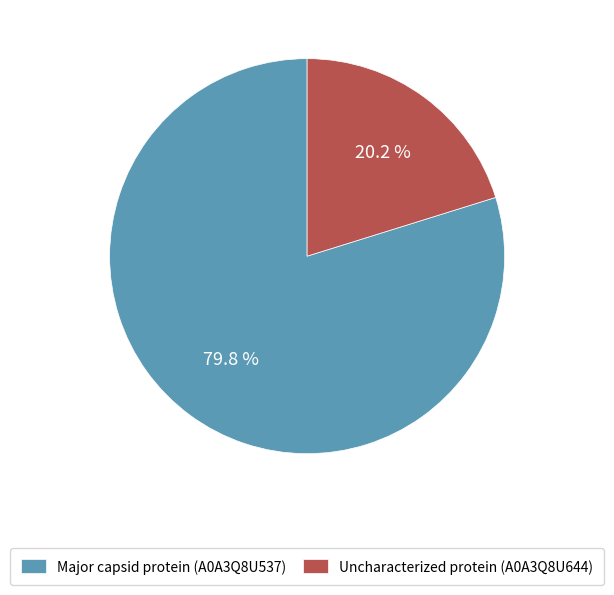

To the nearest percent, what is the combined percentage of Major capsid protein (A0A3Q8U537) and Uncharacterized protein (A0A3Q8U644)?

100%